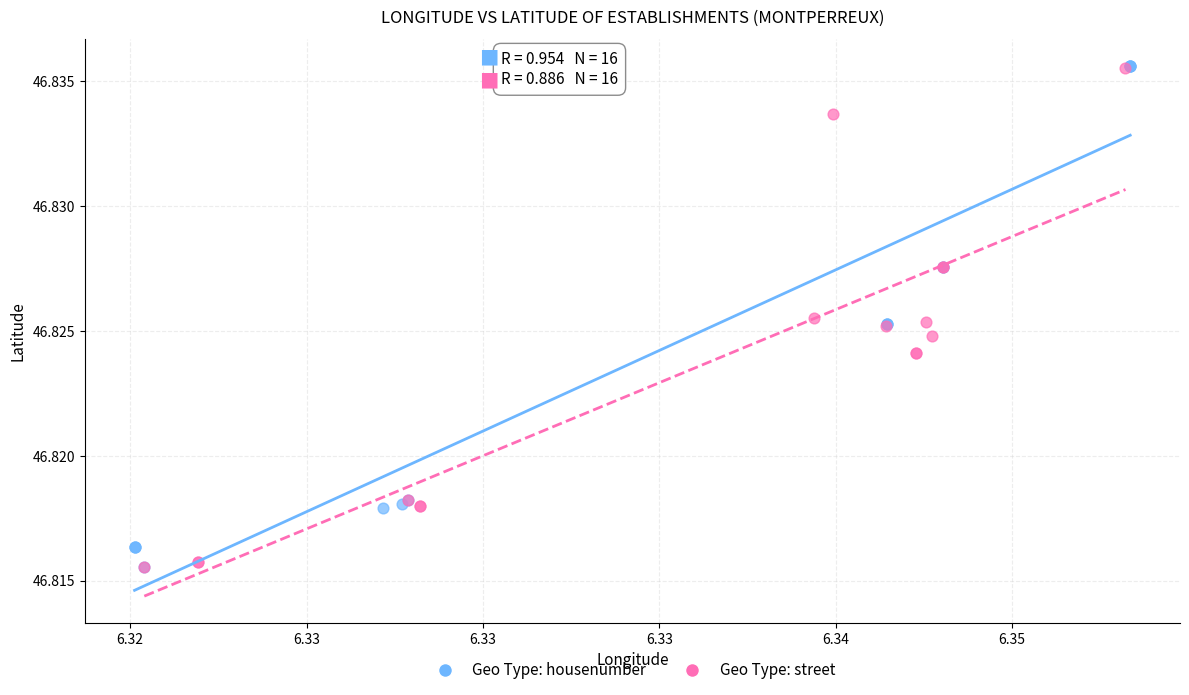

What are all the series names shown in the legend?

Geo Type: housenumber, Geo Type: street